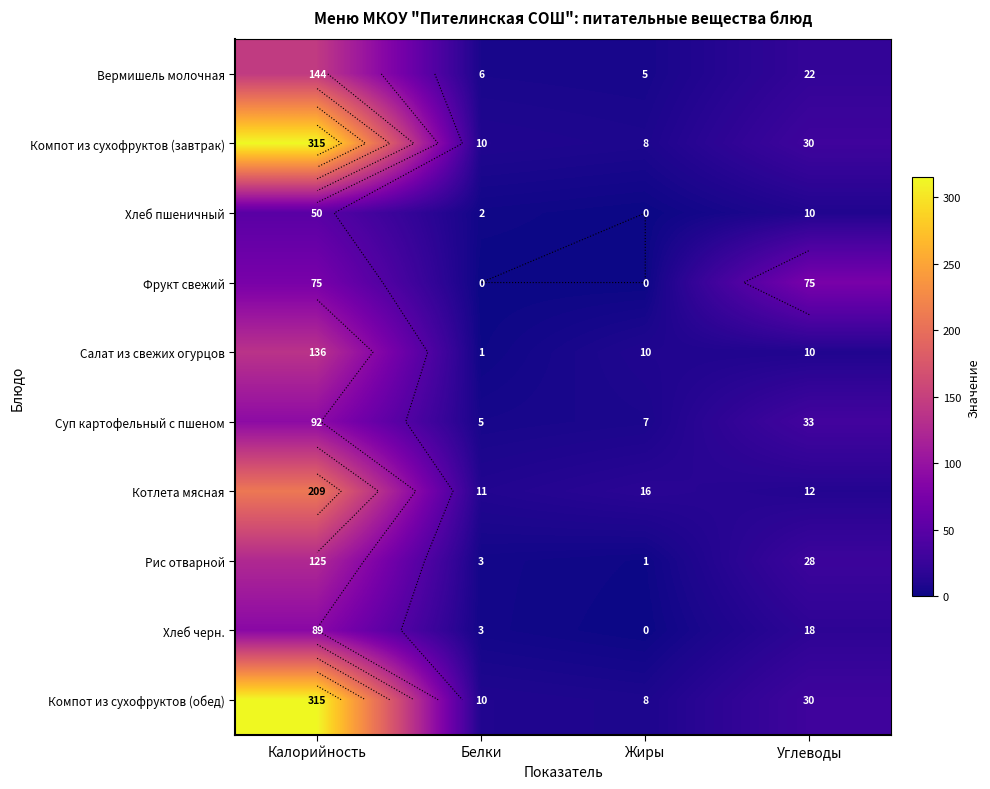

Between Калорийность and Углеводы, which series saw the biggest shift?

Компот из сухофруктов (завтрак)